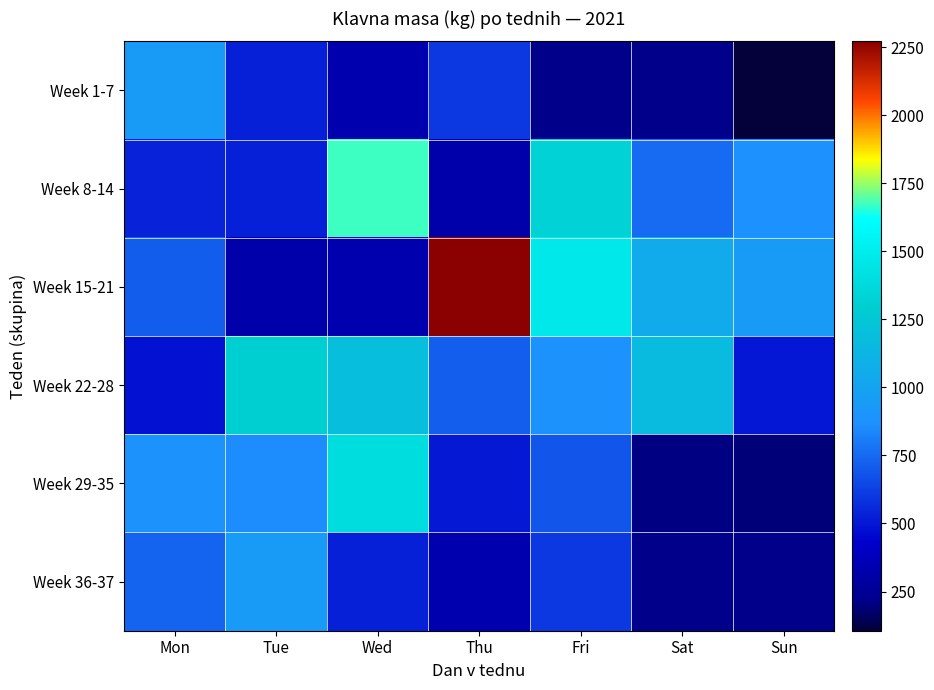

Reading right to left, what are all the values shown in this chart?

Week 1-7: Sun=106	Sat=218	Fri=217	Thu=604	Wed=334	Tue=532	Mon=940
Week 8-14: Sun=876	Sat=755	Fri=1328	Thu=318	Wed=1673	Tue=530	Mon=535
Week 15-21: Sun=935	Sat=1052	Fri=1469	Thu=2271	Wed=337	Tue=323	Mon=712
Week 22-28: Sun=503	Sat=1164	Fri=892	Thu=715	Wed=1188	Tue=1304	Mon=485
Week 29-35: Sun=194	Sat=206	Fri=687	Thu=511	Wed=1401	Tue=858	Mon=889
Week 36-37: Sun=218	Sat=217	Fri=604	Thu=334	Wed=532	Tue=940	Mon=734